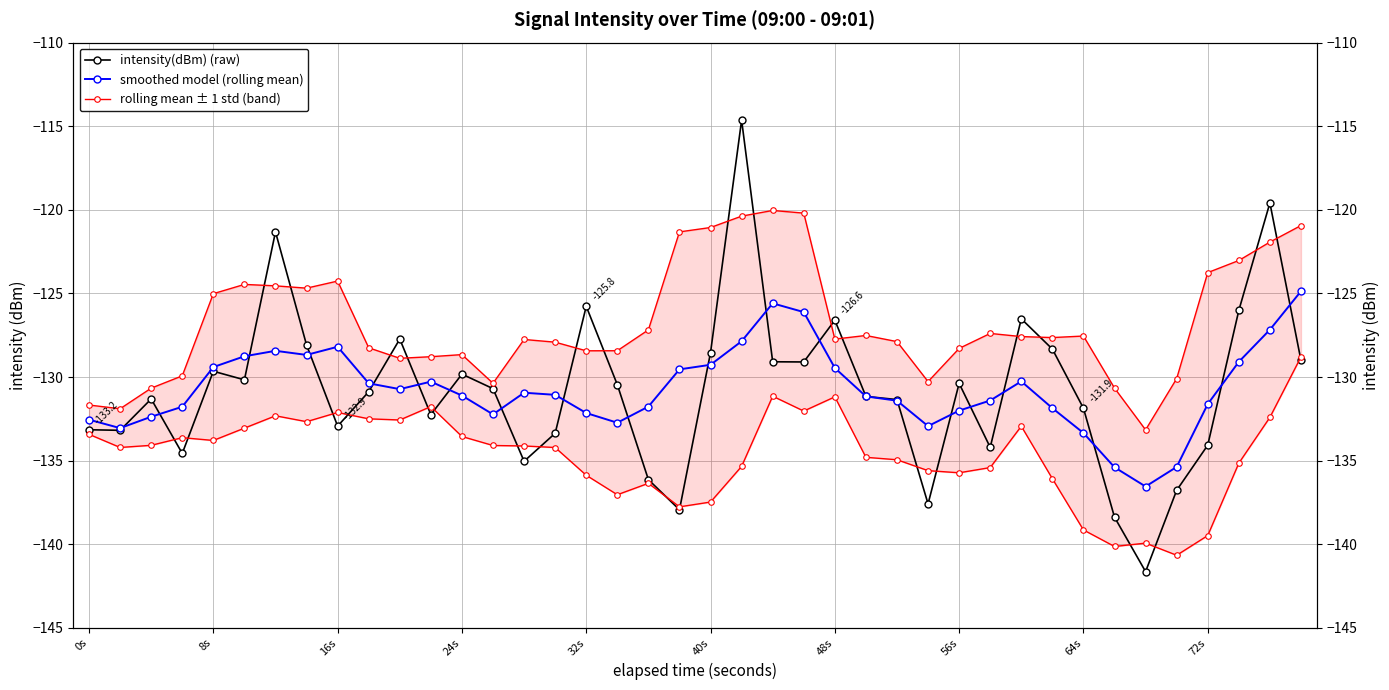

True or false: smoothed model (rolling mean) and rolling mean ± 1 std (band) cross at least once.

False